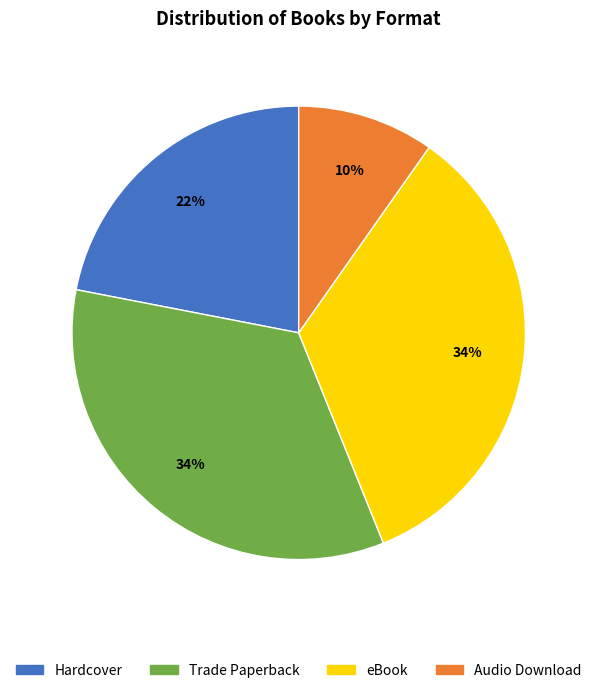

Does any single category account for the majority?

No